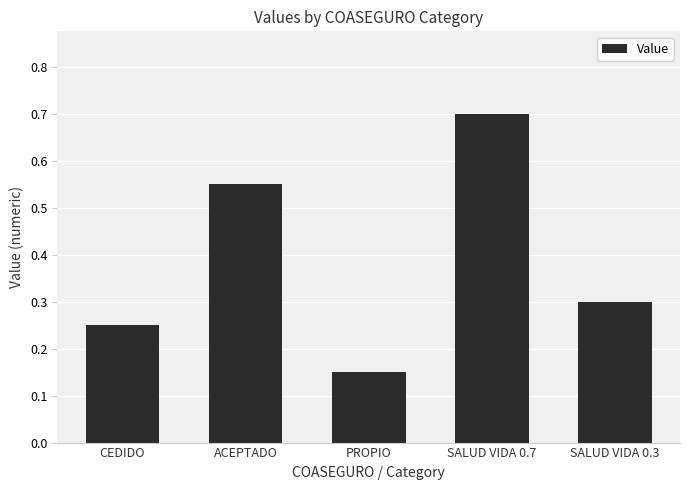

What is the label of the 4th bar from the left?

SALUD VIDA 0.7